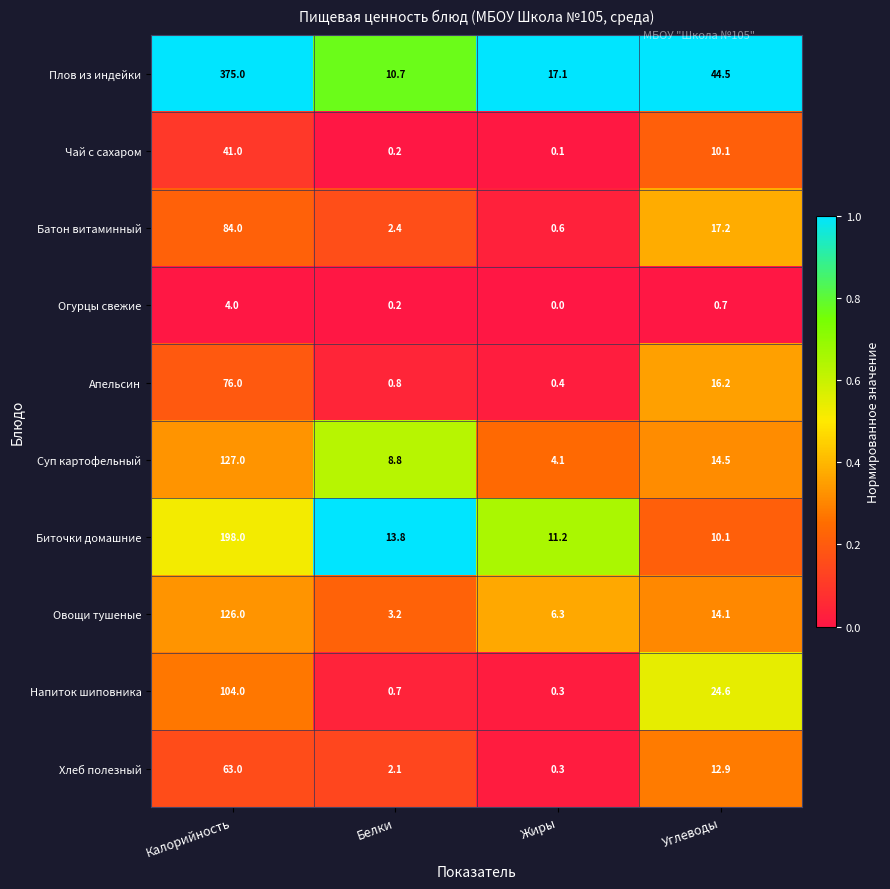

Which series has the largest range (max minus min)?

Плов из индейки